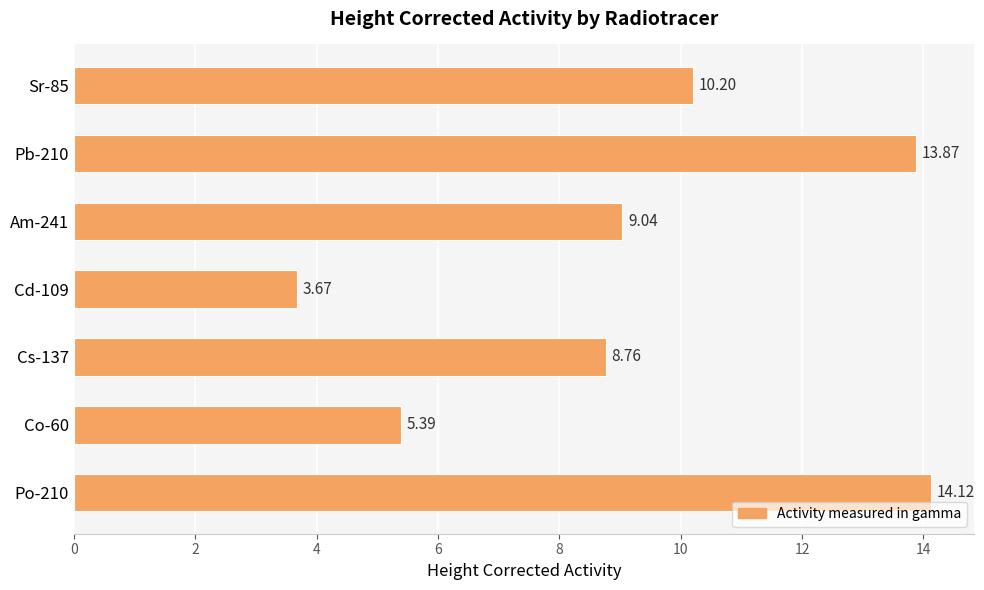

How many series are shown in this chart?

1